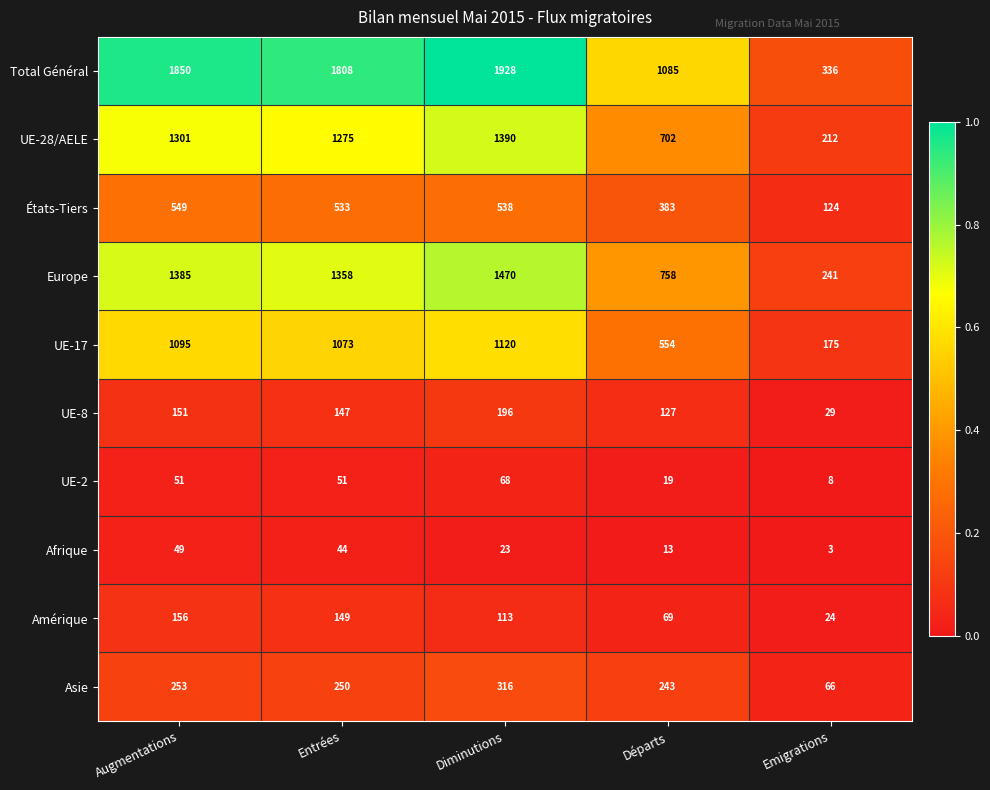

Which label corresponds to the smallest value in the chart?

Emigrations